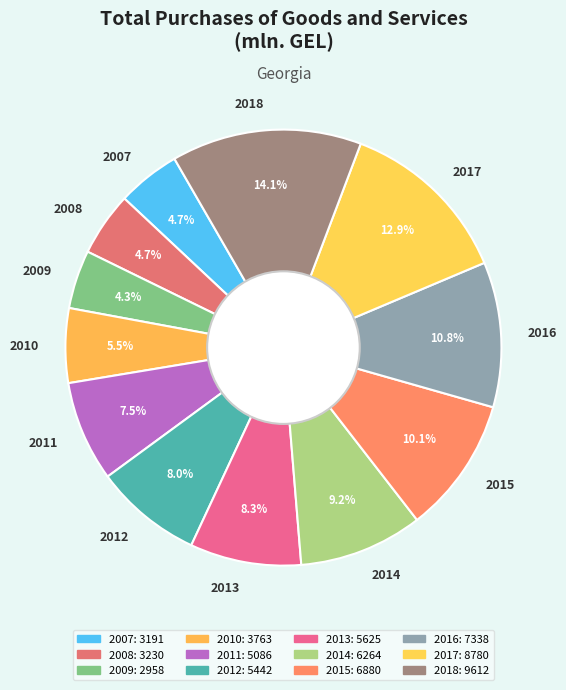

Which has a higher value, 2011 or 2014?

2014